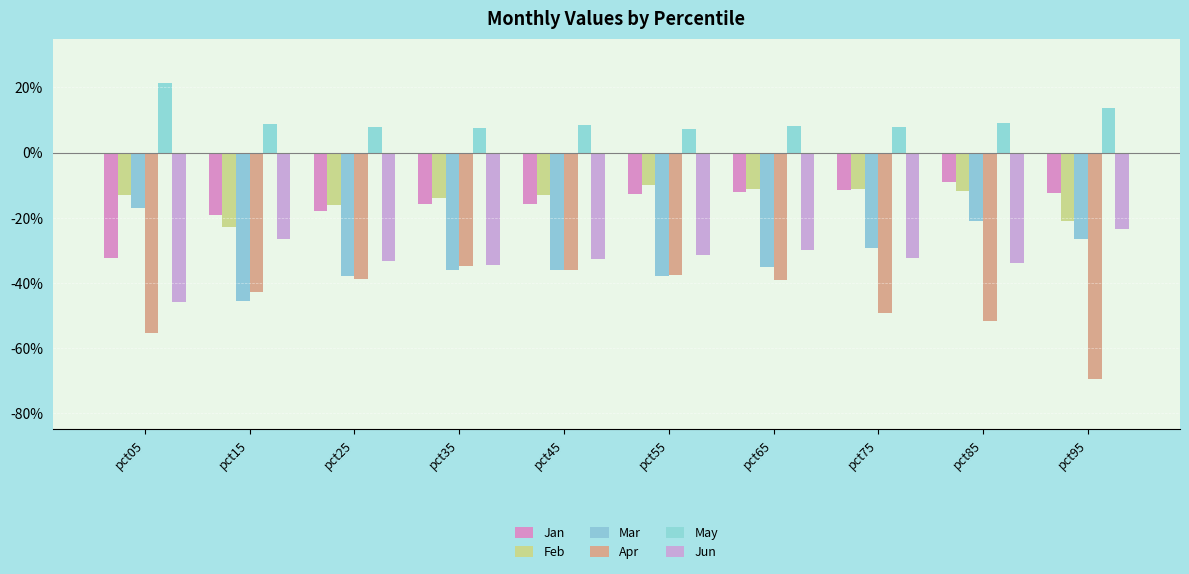

Rank the categories by Apr value from highest to lowest.

pct35, pct45, pct55, pct25, pct65, pct15, pct75, pct85, pct05, pct95